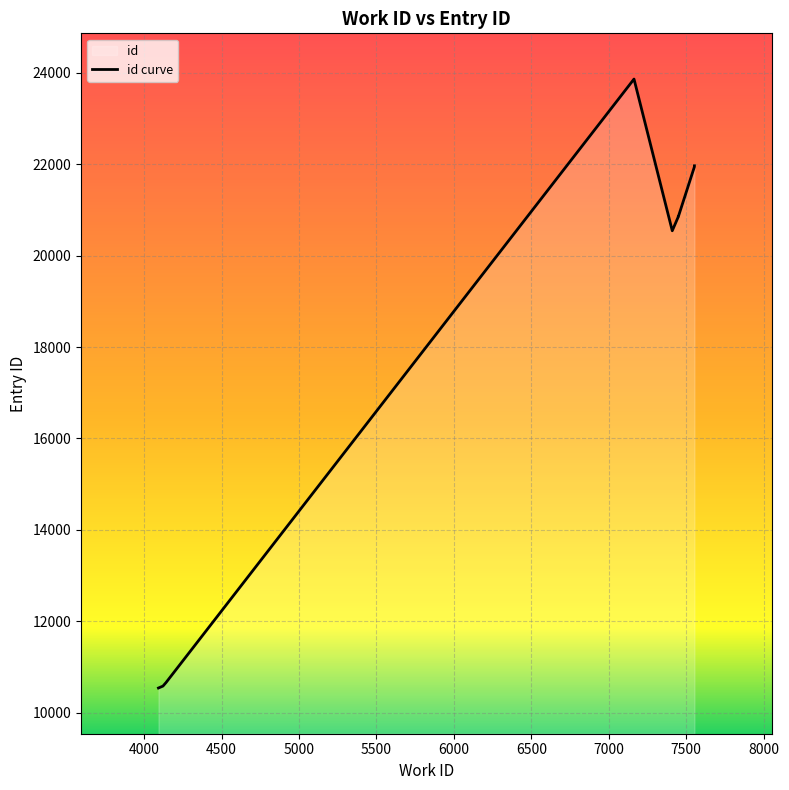

True or false: the data has more than 0 interior local peaks.

True